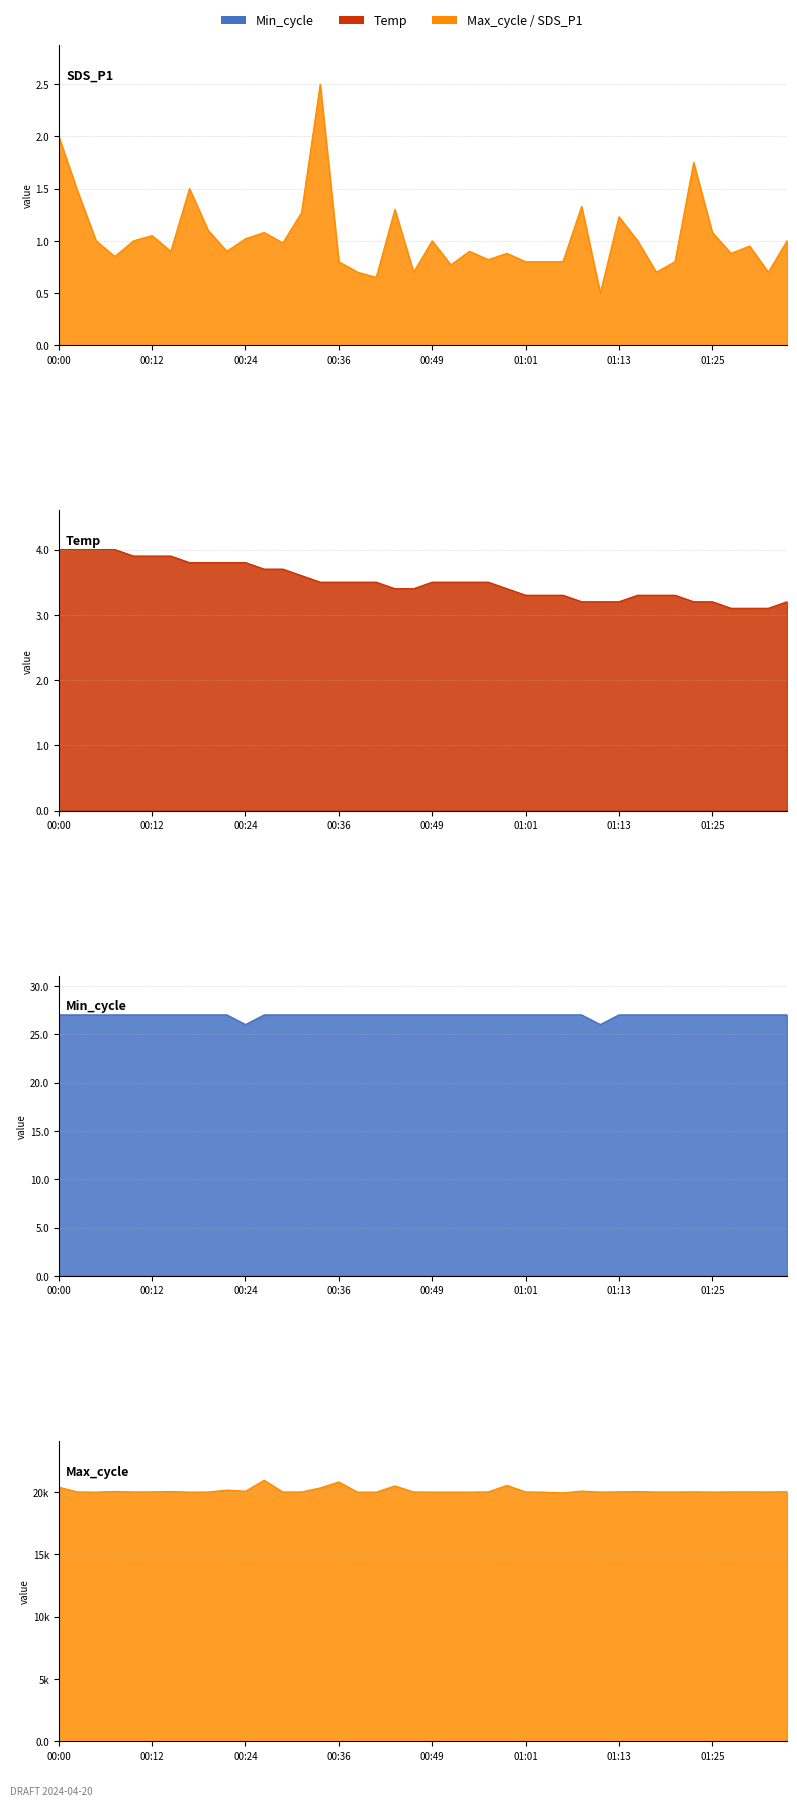

The Max_cycle series shows 20539.0 at 00:58. True or false?

True